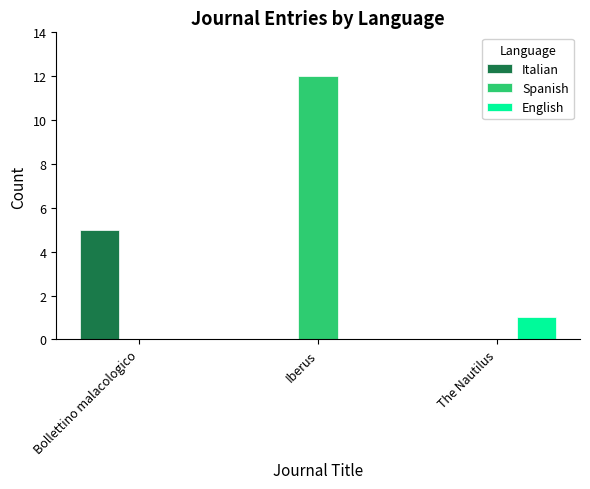

How many groups of bars are there?

3